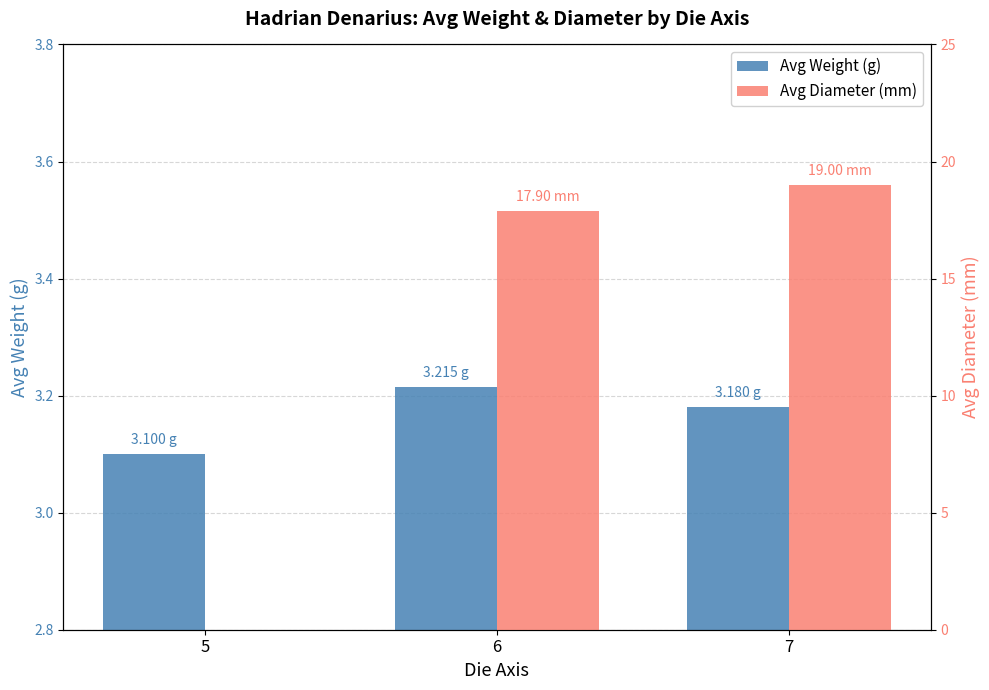

What are all the series names shown in the legend?

weight, diameter